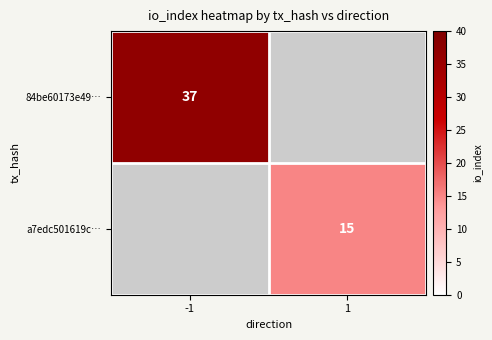

The 84be60173e49… series shows 64 at -1. True or false?

False